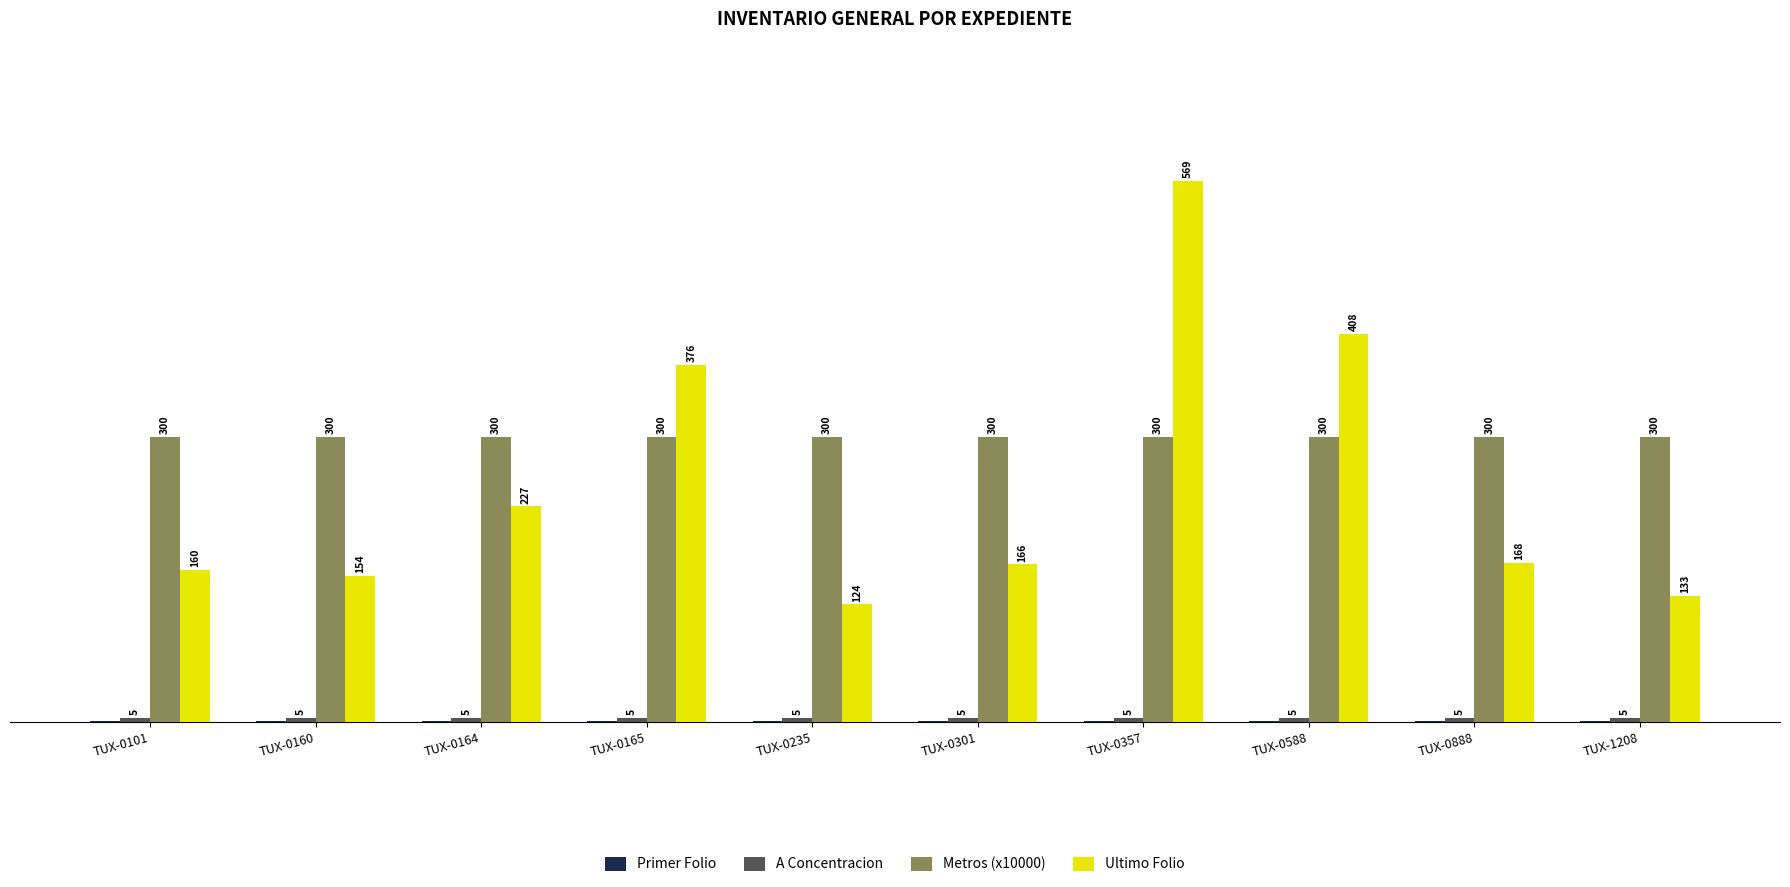

Which series has the largest total across all categories?

Metros (x10000)